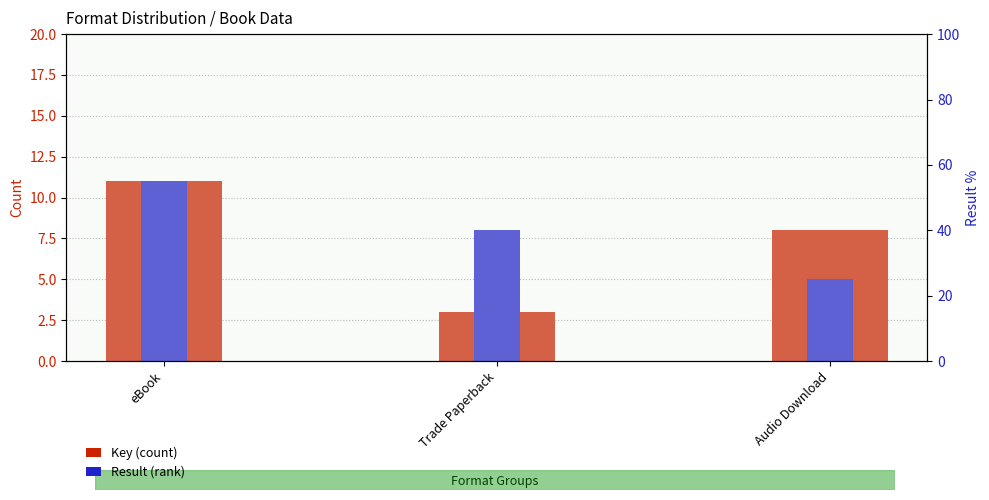

Reading right to left, transcribe all the data shown in this chart.

Key: 8	3	11
Result: 5	8	11